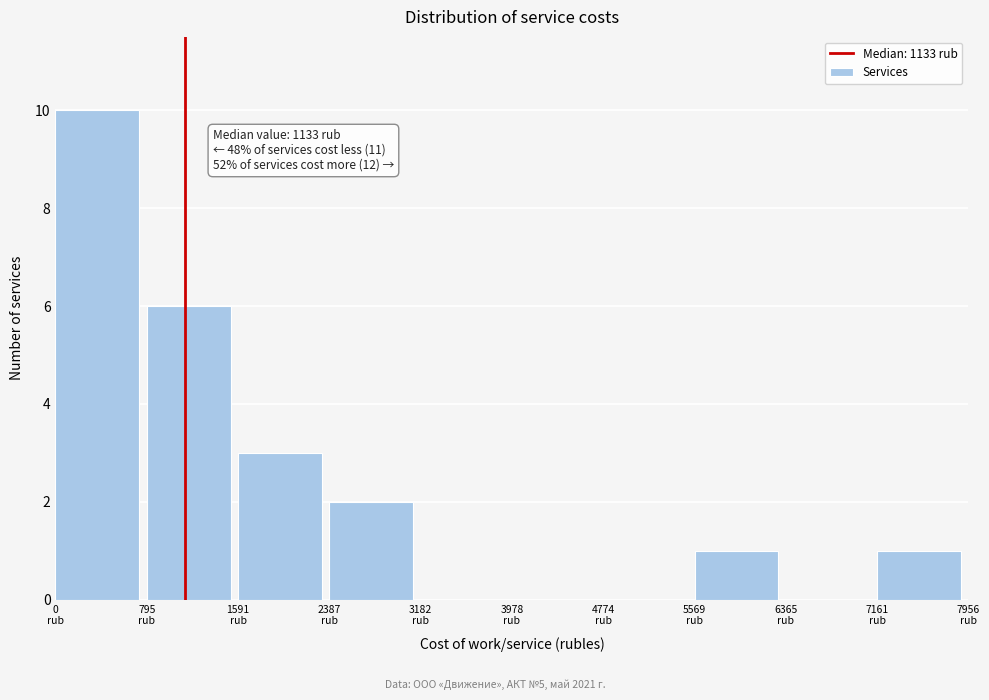

Over which range of the x-axis is the bar tallest?

0 to 800